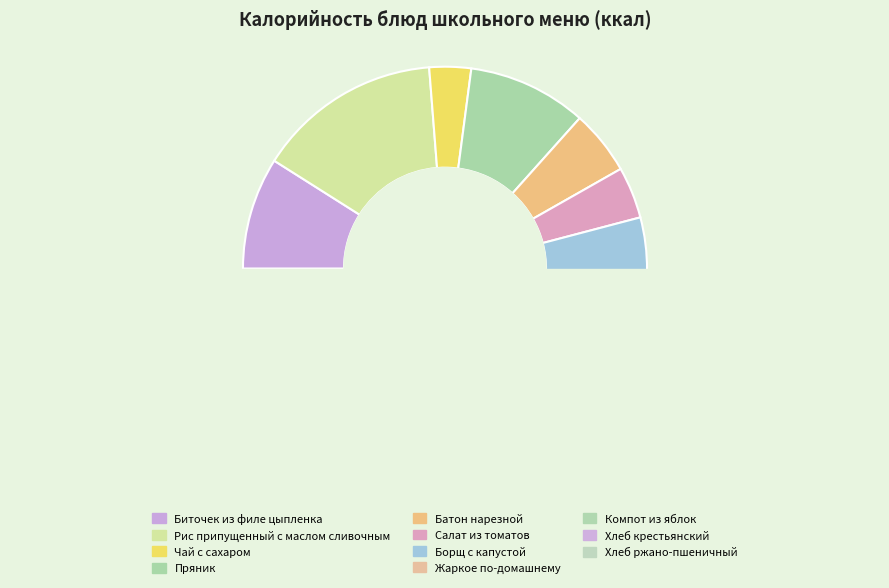

Does any single category account for the majority?

No